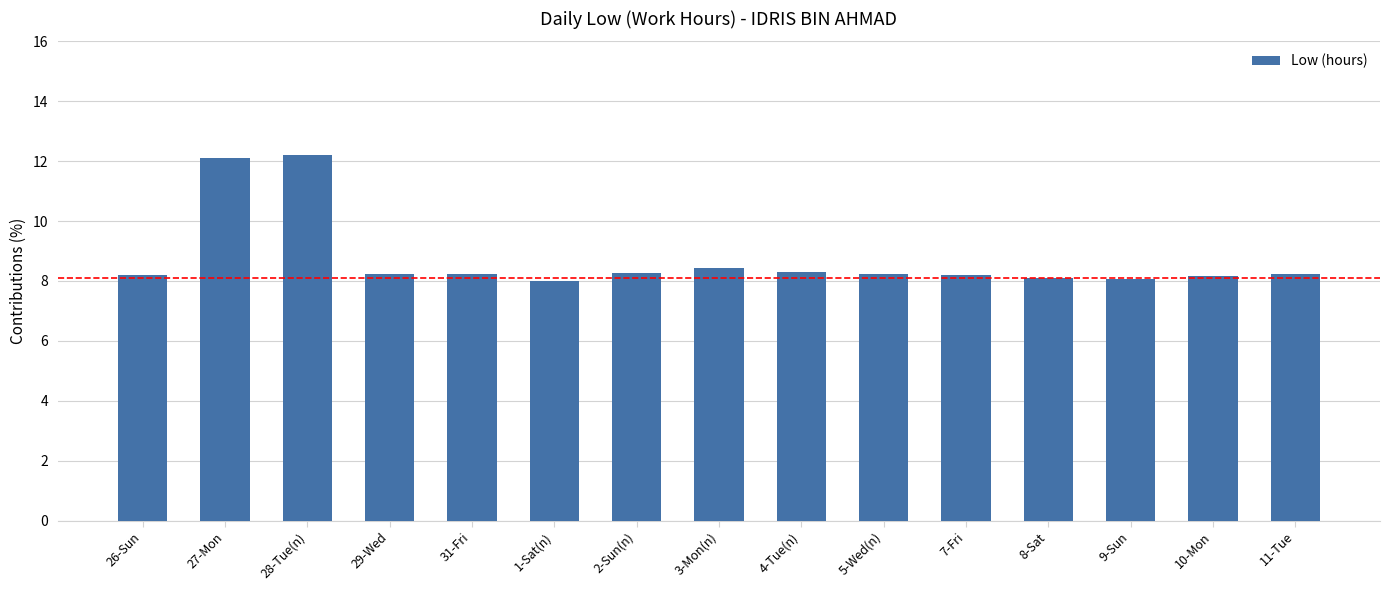

What is the average value?

8.7